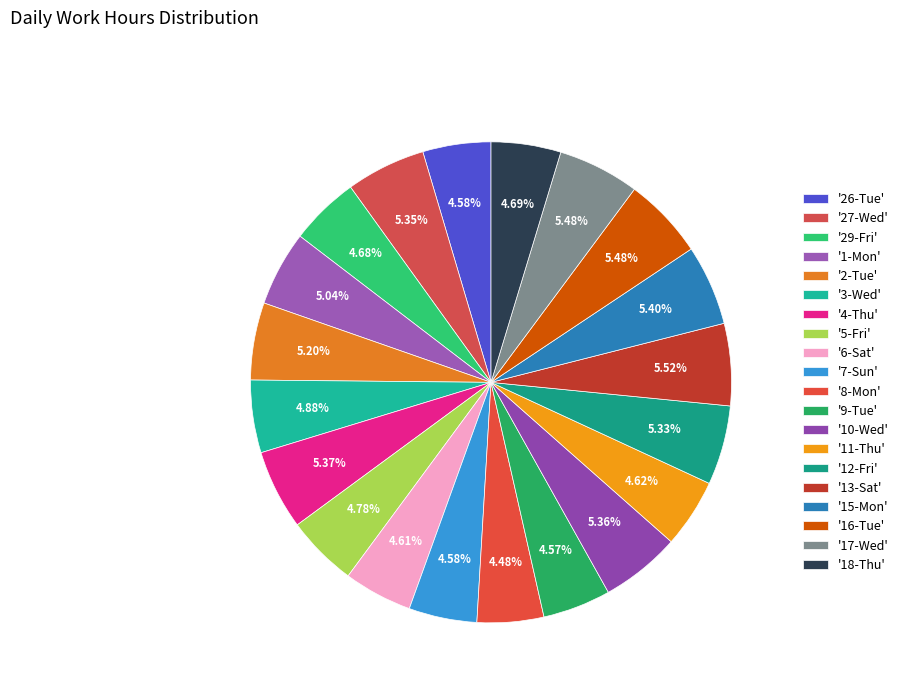

What is the largest slice in the pie chart?

13-Sat